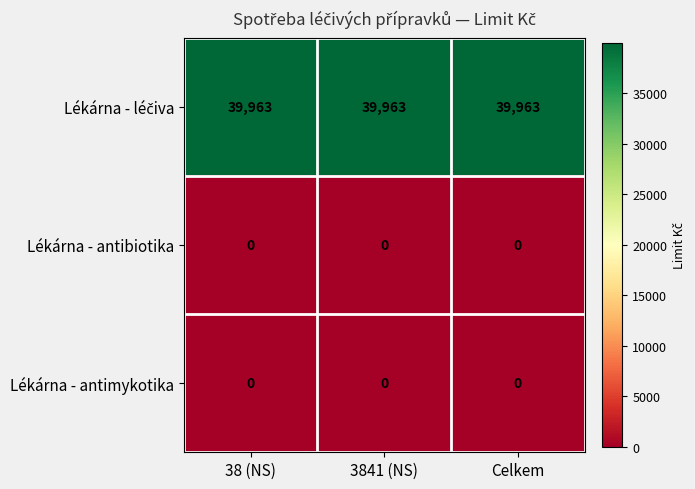

What is the total value across all series at 3841 (NS)?

39963